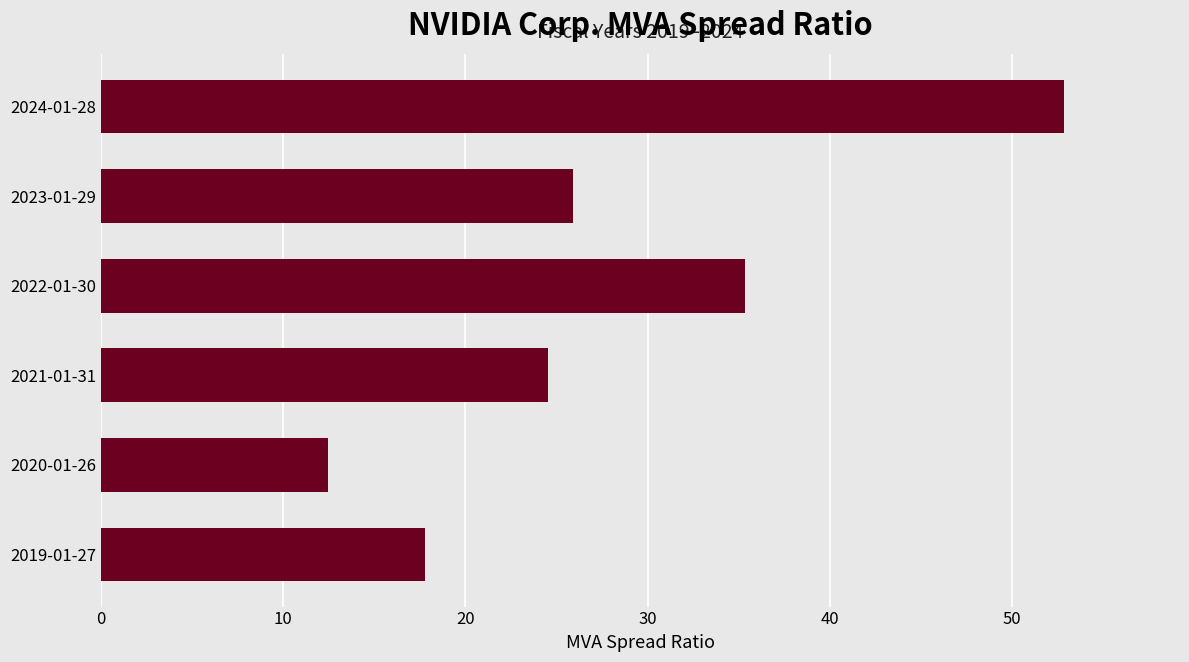

Where is the data nearest to the value 32?

2022-01-30